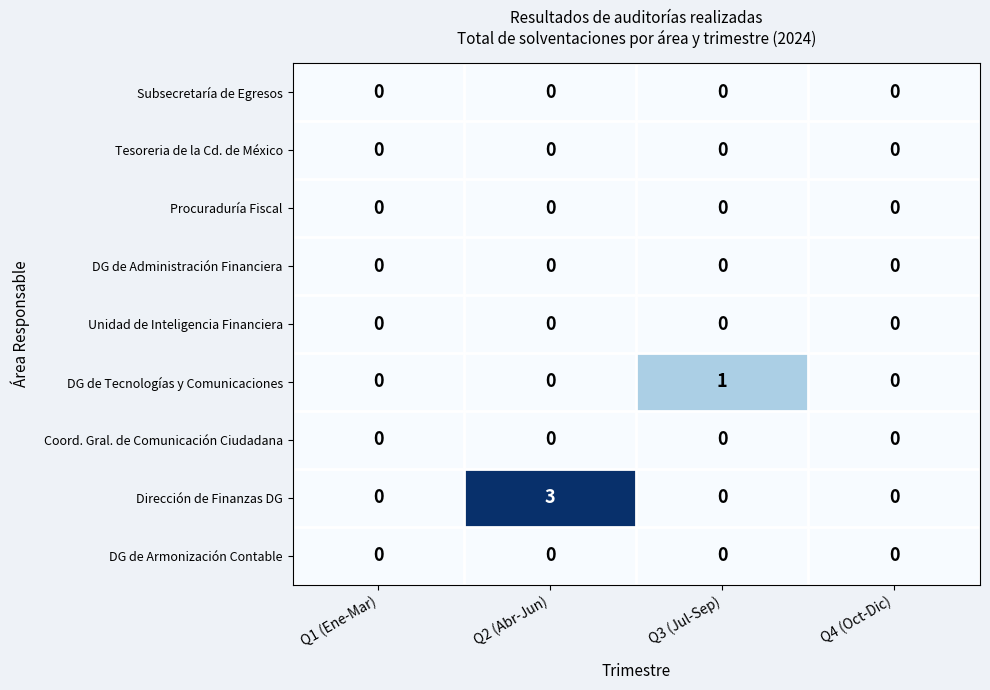

Is it true that Subsecretaría de Egresos equals 0 at Q2 (Abr-Jun)?

True